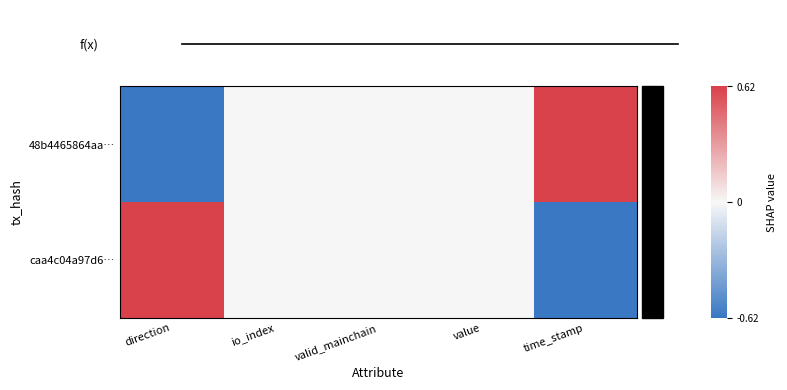

At time_stamp, list the series in order from largest to smallest.

48b4465864aa…, caa4c04a97d6…